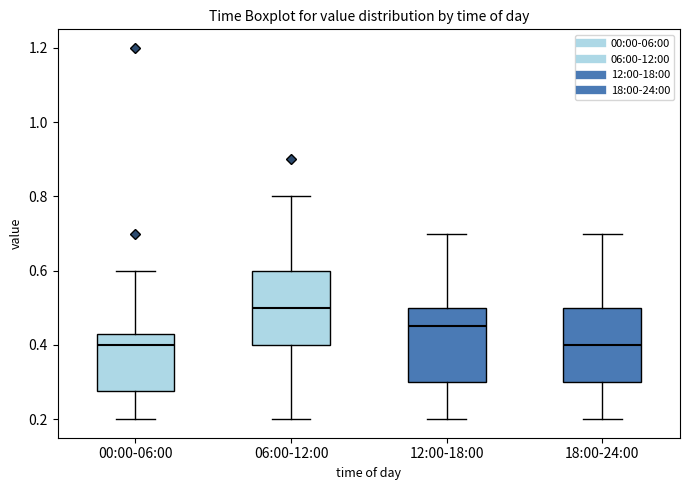

Where does the upper whisker of the box for 00:00-06:00 end on the y-axis? The values are not printed on the chart, so give them approximately, as read against the axis.

0.60